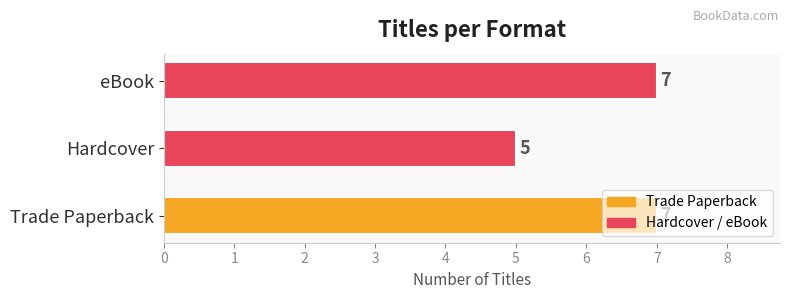

Is it true that the value at Trade Paperback is 9?

False